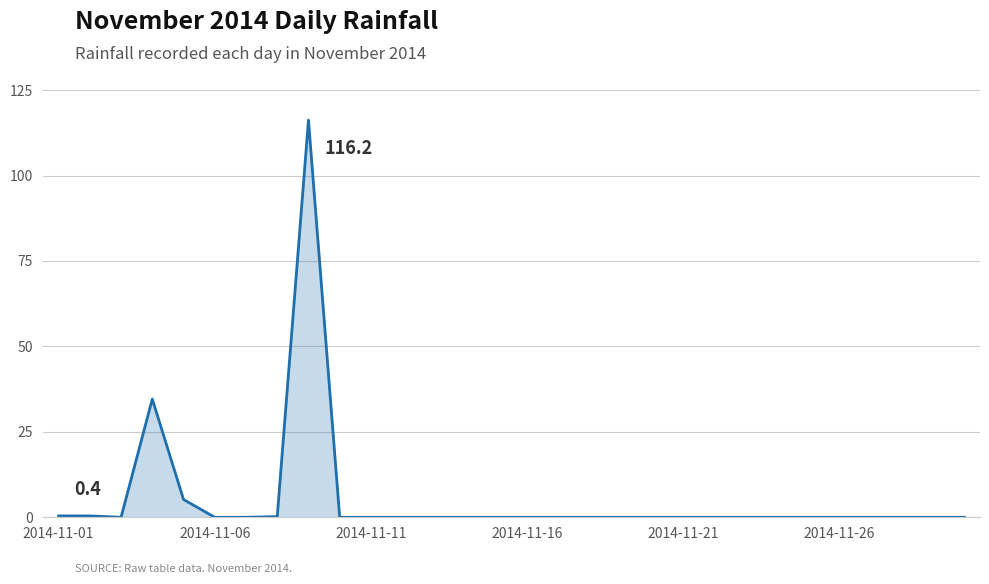

What is the difference between the maximum and minimum values?

116.2